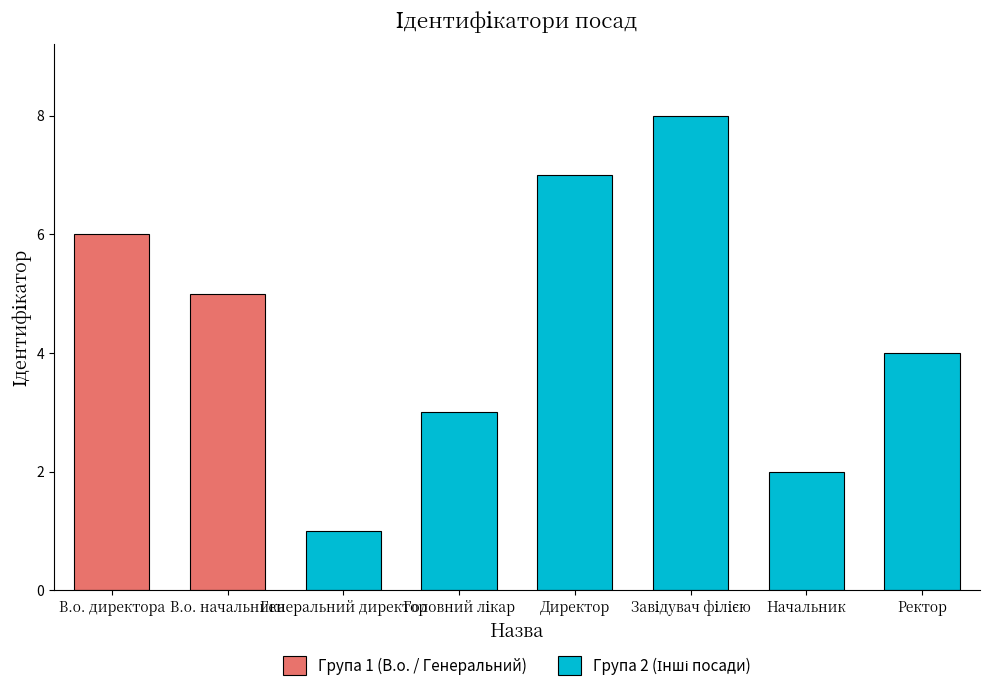

Reading left to right, extract all data points from this chart.

В.о. директора=6	В.о. начальника=5	Генеральний директор=1	Головний лікар=3	Директор=7	Завідувач філією=8	Начальник=2	Ректор=4